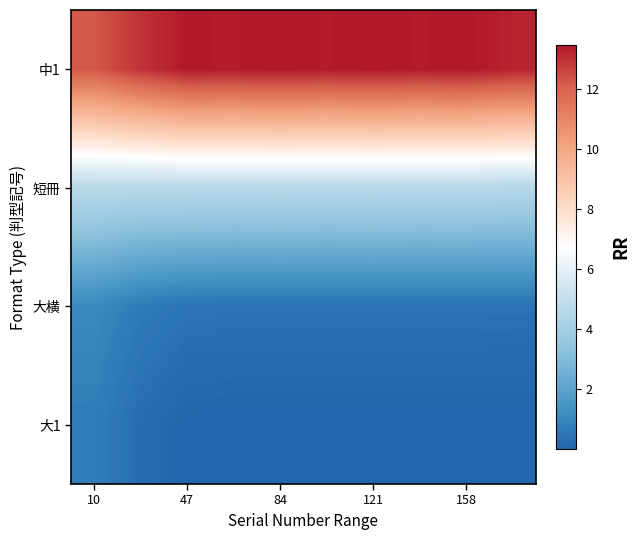

Reading left to right, extract all data points from this chart.

大1: 0.7	0.3	0.0	0.0	0.0	0.0	0.0	0.0	0.0	0.0
大横: 1.1	0.6	0.4	0.4	0.4	0.4	0.4	0.4	0.4	0.4
短冊: 4.7	4.6	4.6	4.6	4.6	4.6	4.6	4.6	4.6	4.6
中1: 12.2	13.0	13.4	13.4	13.5	13.4	13.5	13.4	13.5	13.3